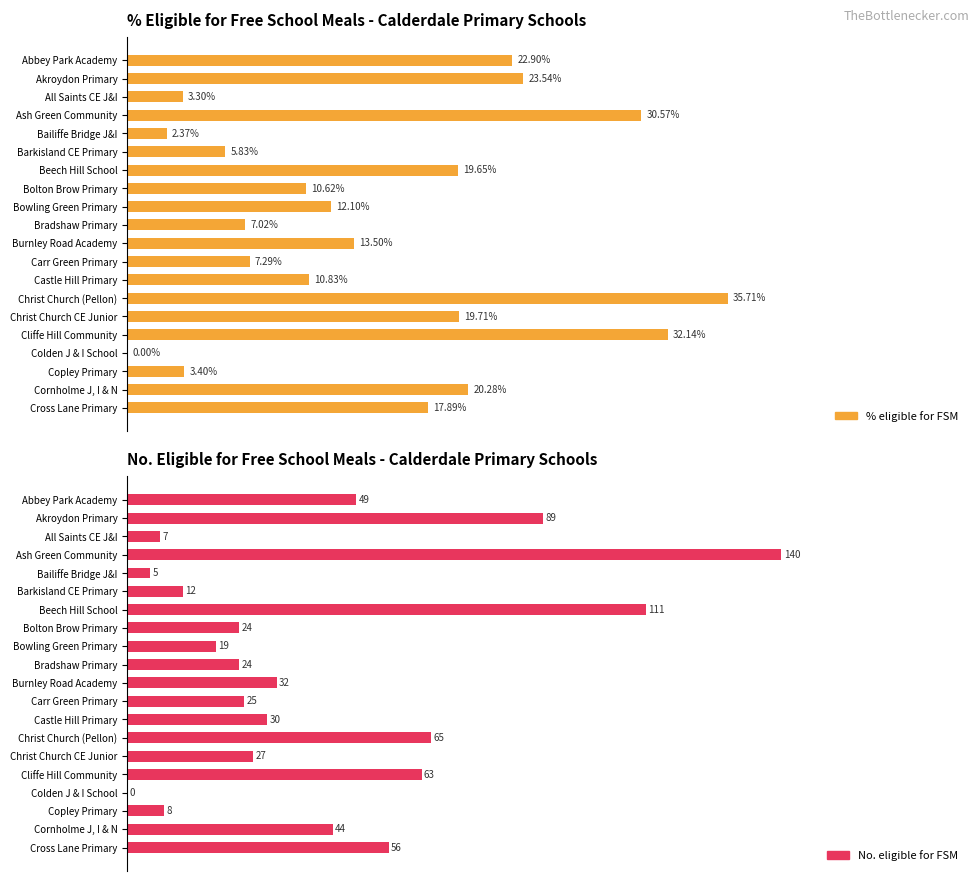

Which series has the widest spread of values?

No. eligible for free school meals